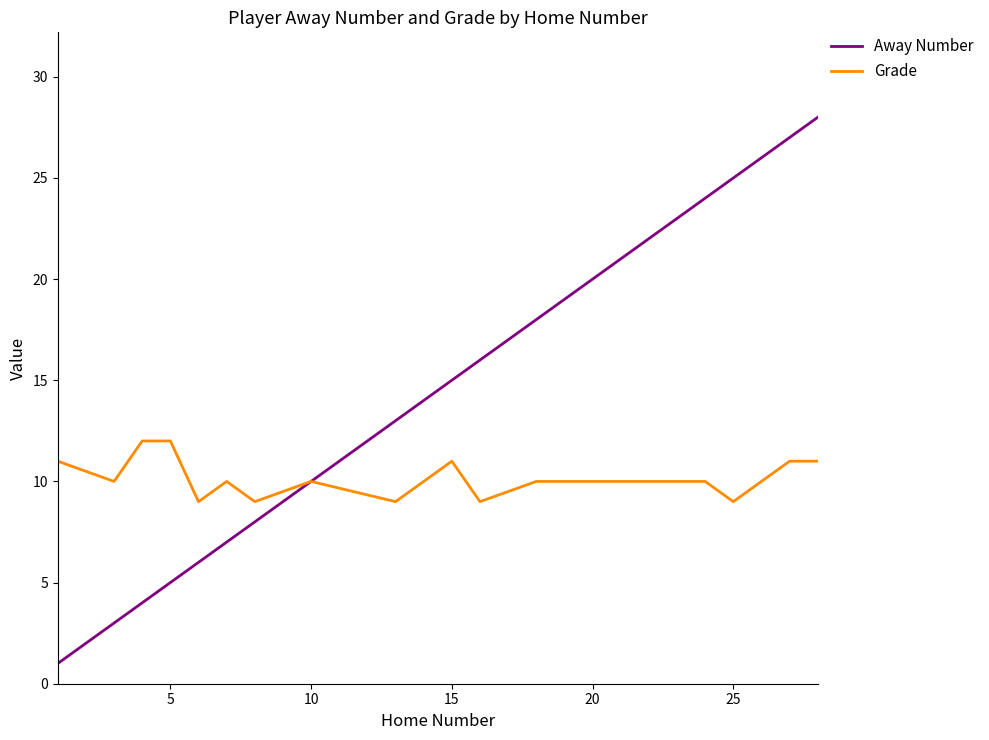

Reading left to right, list all the values displayed in this chart.

Away Number: 1	3	4	5	6	7	8	10	13	15	16	18	20	24	25	27	28
Grade: 11	10	12	12	9	10	9	10	9	11	9	10	10	10	9	11	11